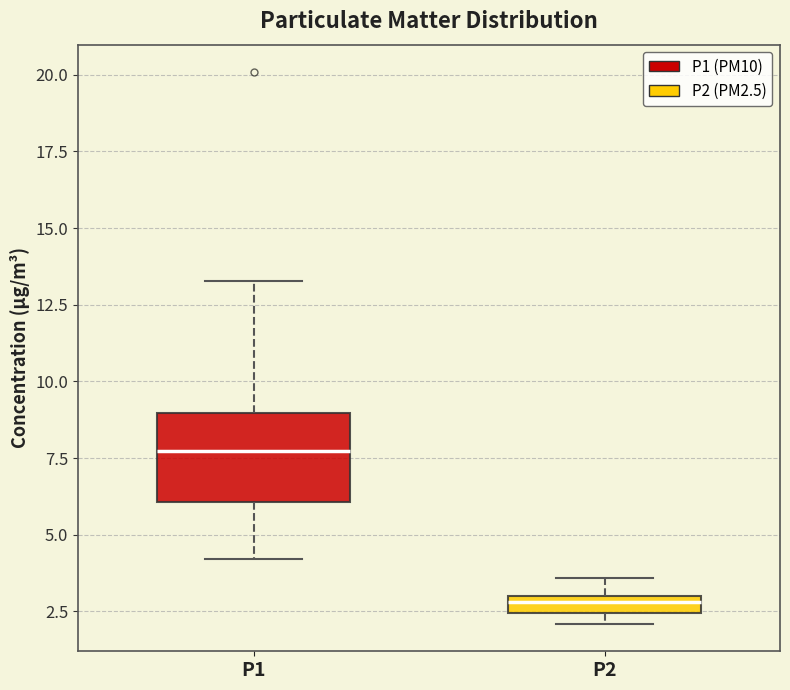

Where does the upper whisker of the box for P2 end on the y-axis? The values are not printed on the chart, so give them approximately, as read against the axis.

3.5